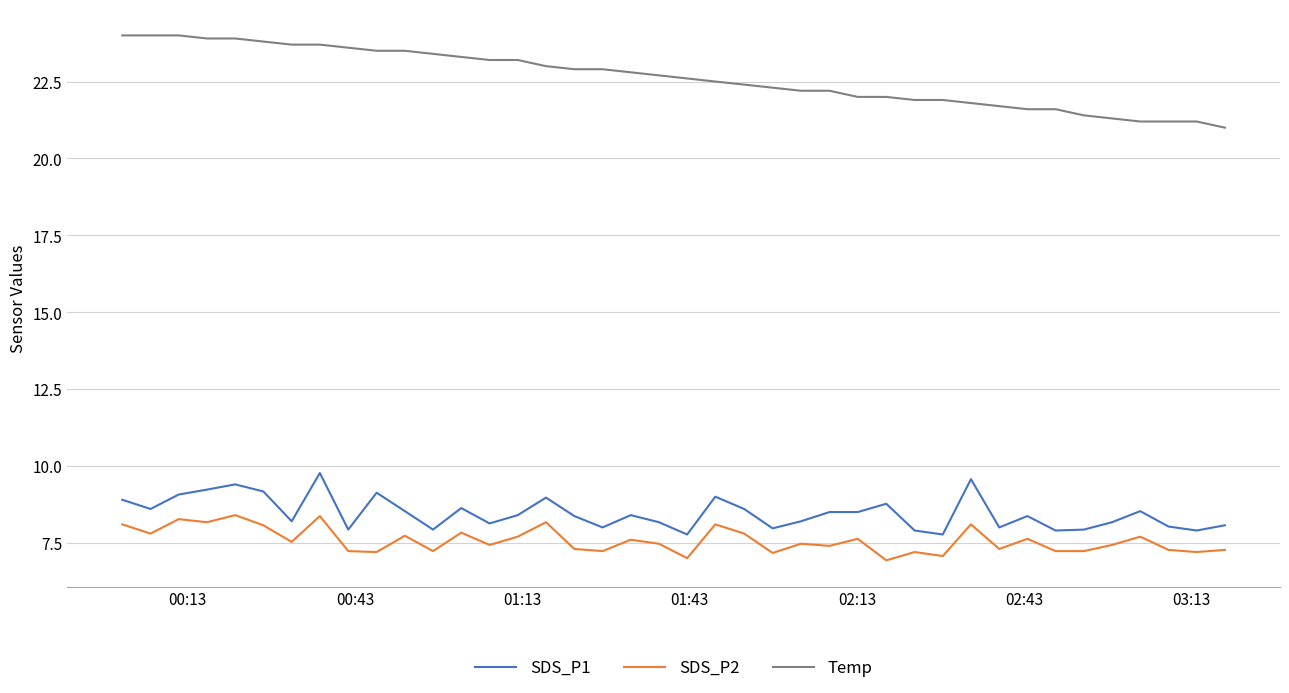

What is the greatest value displayed?

24.0